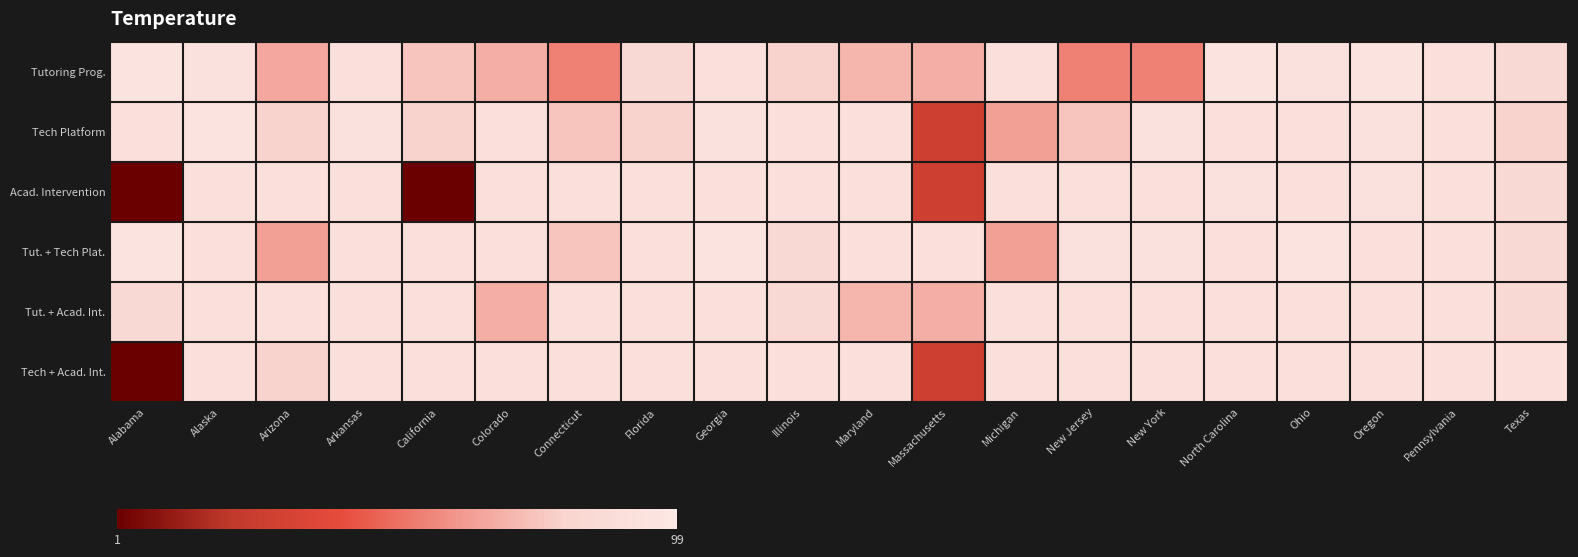

What is the spread (max minus min) of values at Illinois?

11.1